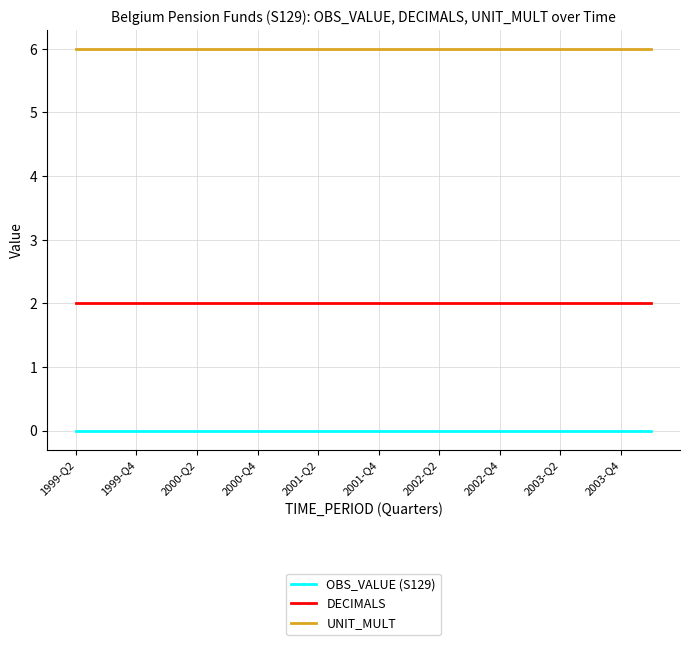

Does the chart have visible grid lines?

Yes